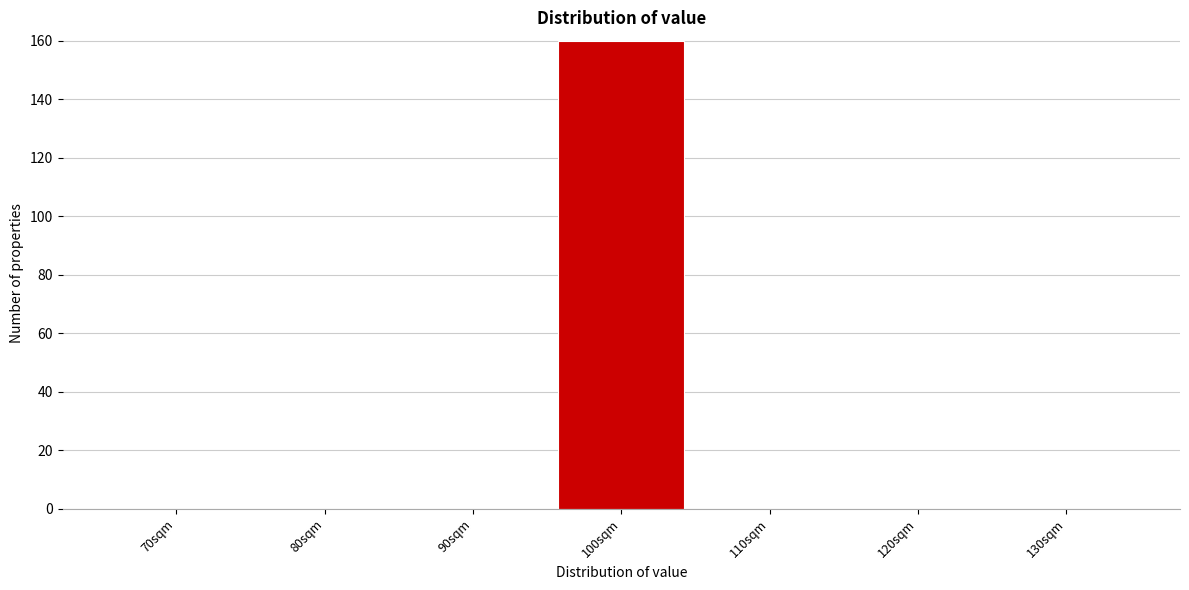

What is the sum of all values?

160